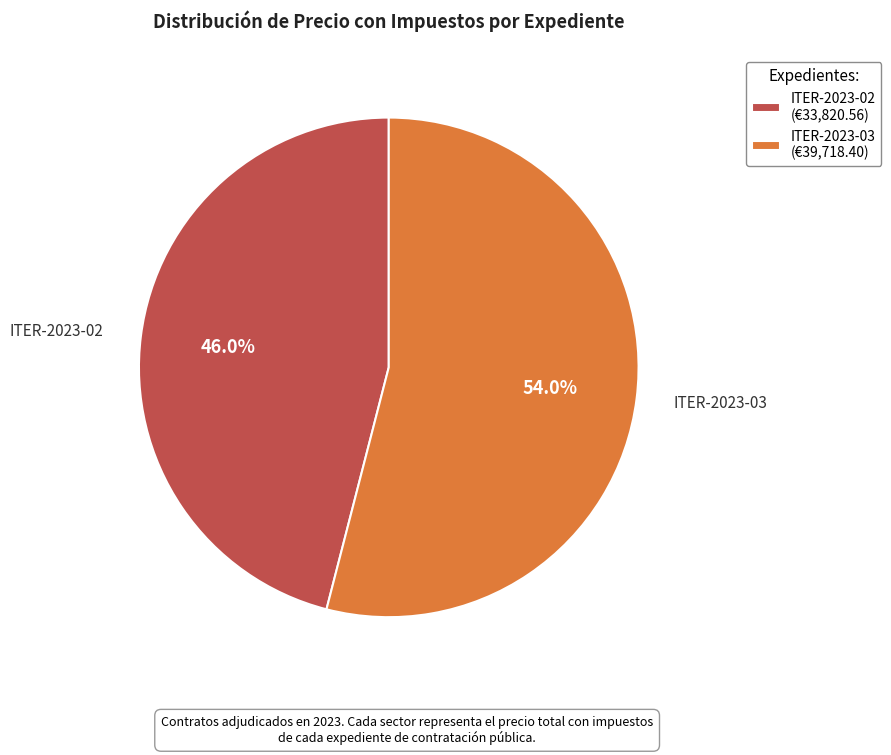

To the nearest percent, what percentage of the pie is ITER-2023-03?

54%